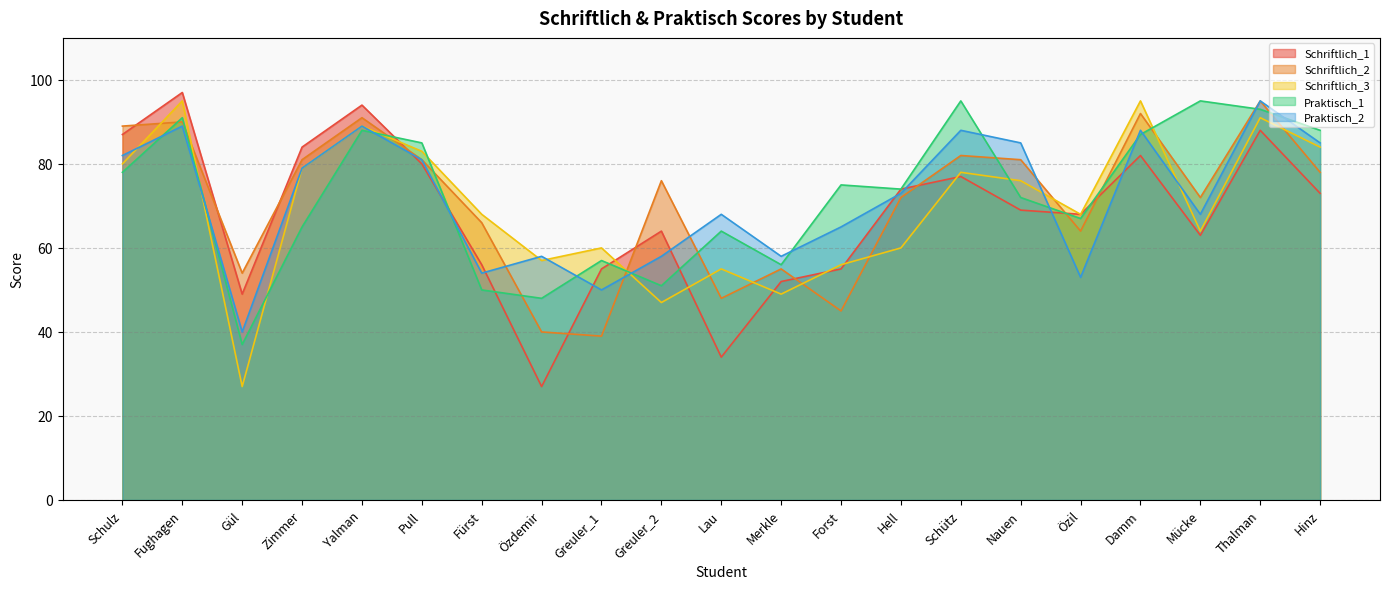

How many times do Praktisch_1 and Schriftlich_3 cross each other?

7